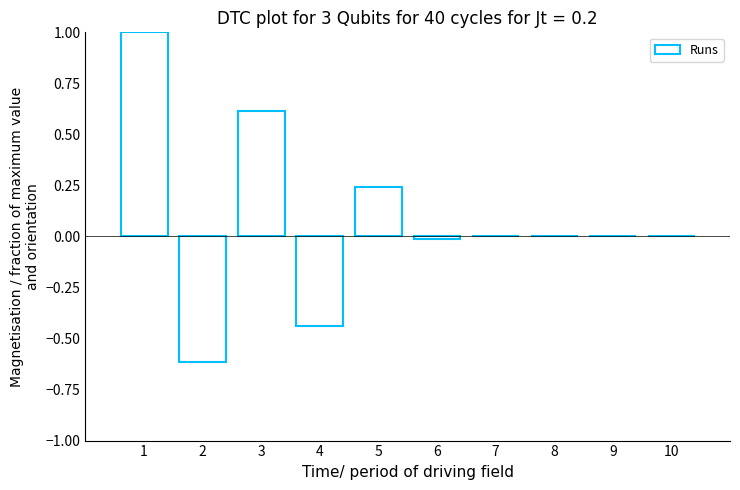

What is the maximum value shown in the chart?

1.0